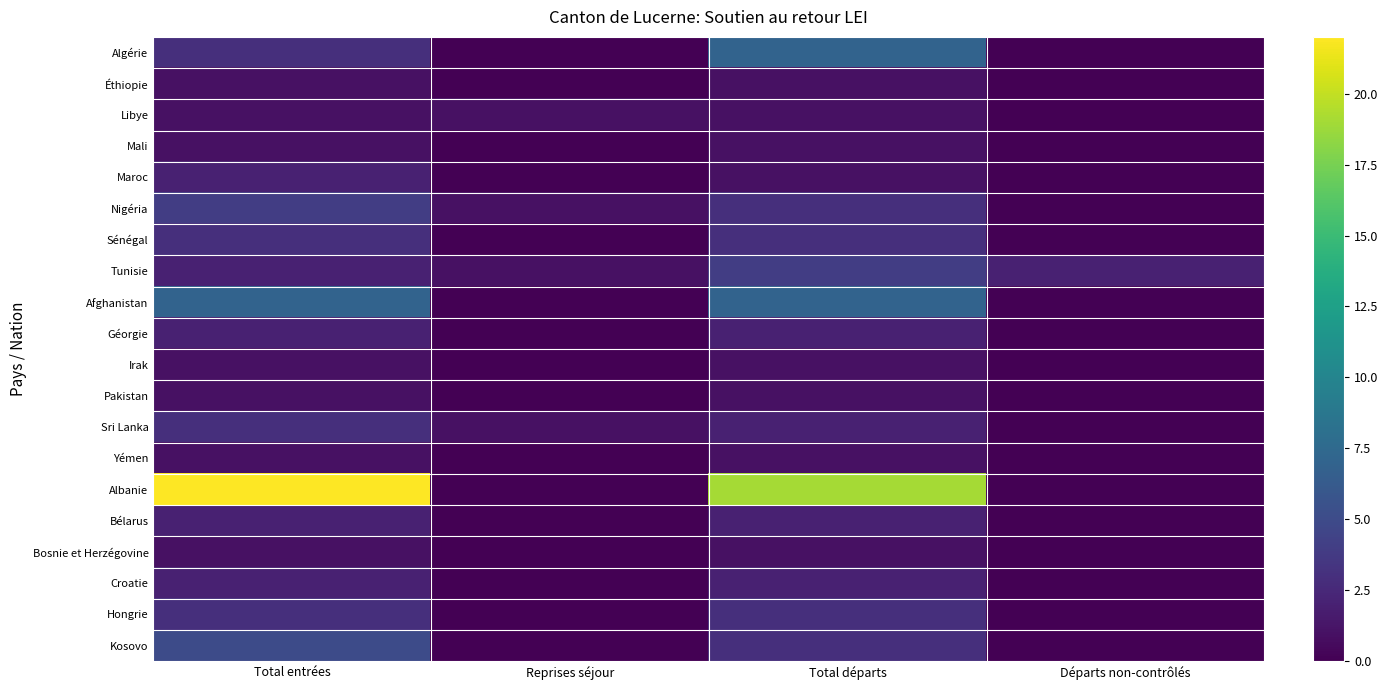

What is the difference between the highest and lowest values at Reprises séjour?

1